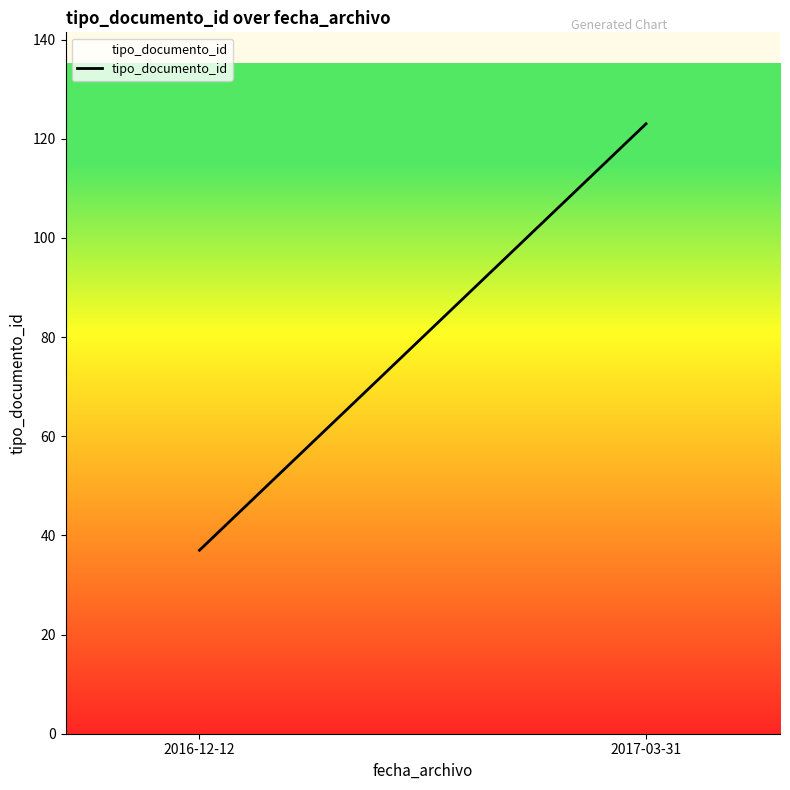

How many data points are less than 123?

1